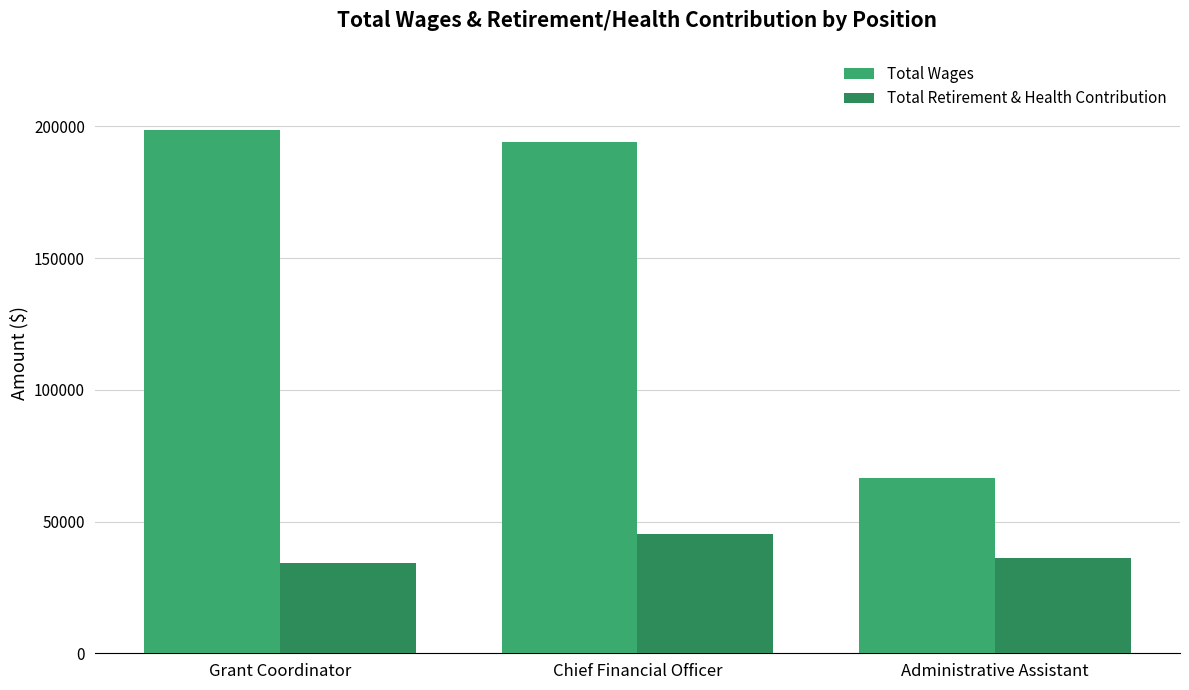

At which label is Total Retirement & Health Contribution closest to 39817?

Administrative Assistant